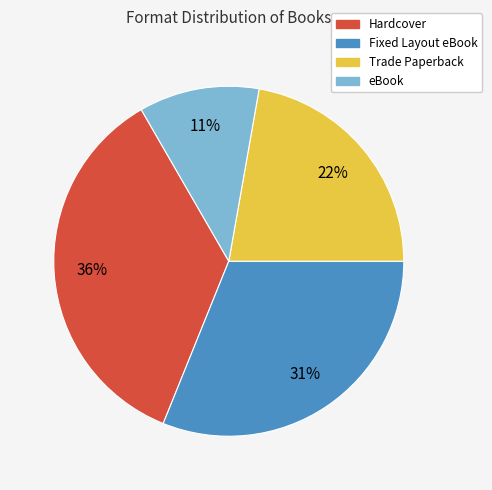

Does Hardcover account for over 50% of the chart?

No